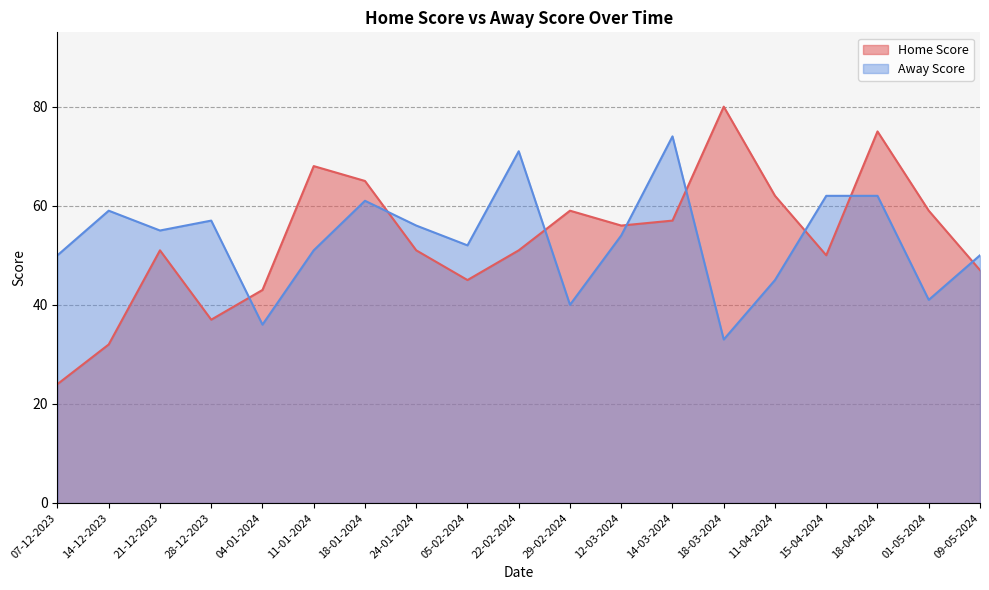

How many categories are shown in the chart?

19